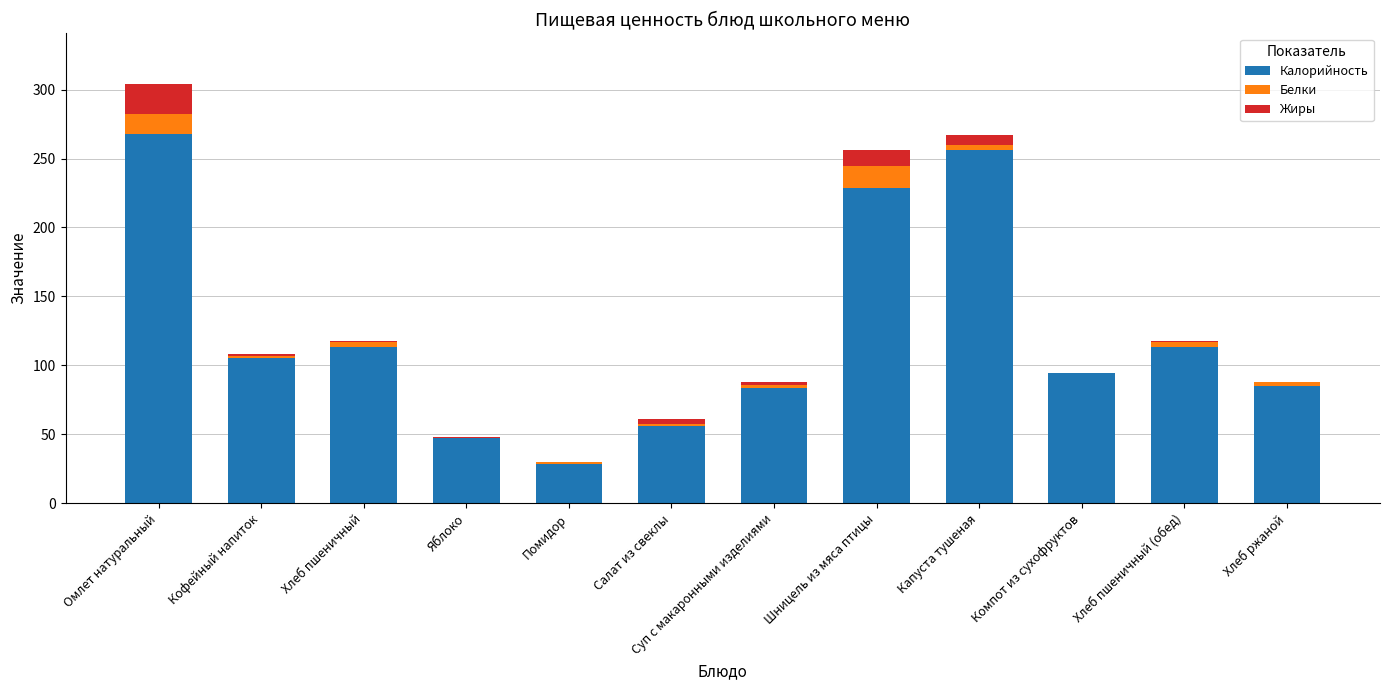

At which category is the sum across all series the highest?

Омлет натуральный